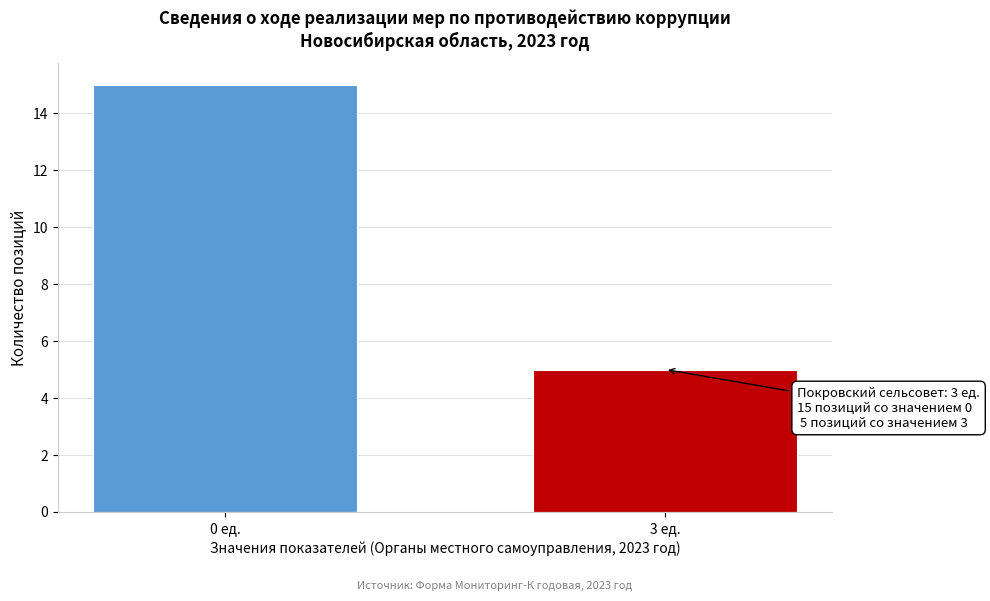

Reading left to right, list all the values displayed in this chart.

0 ед.=15	3 ед.=5